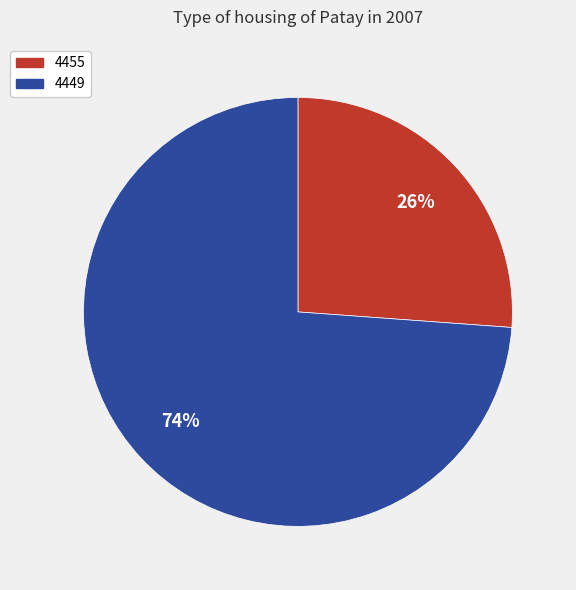

Is the sum of 4455 and 4449 greater than half?

Yes